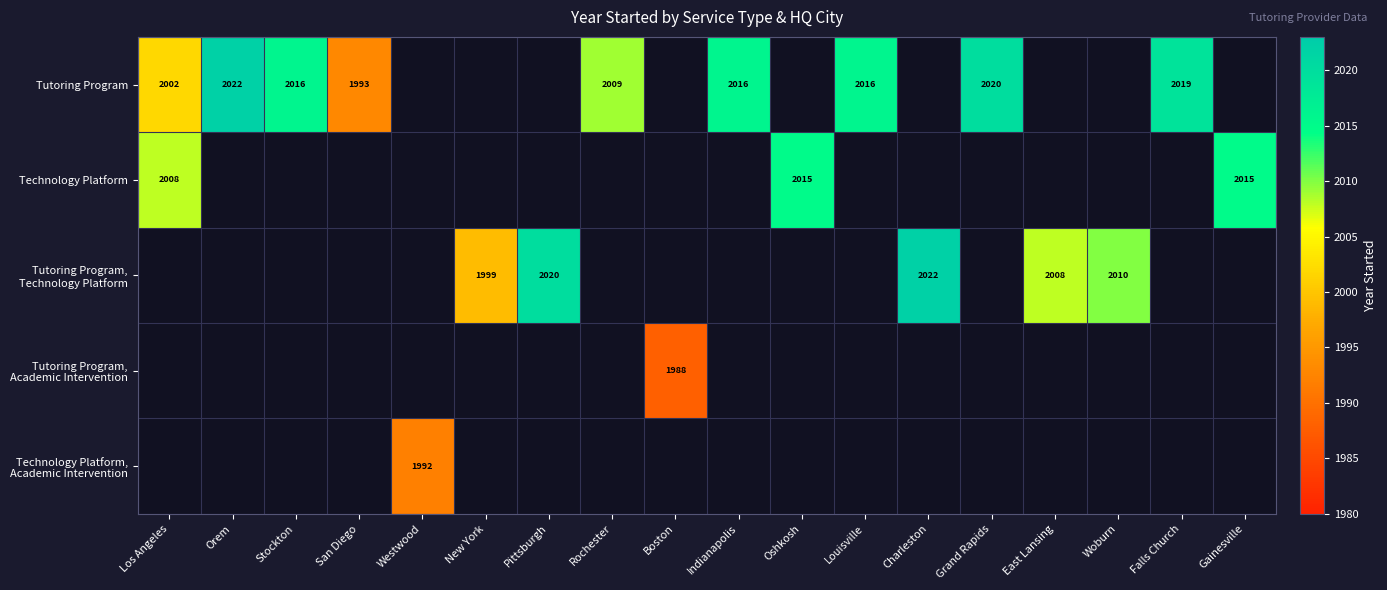

True or false: Tutoring Program has a value of 2840 at Louisville.

False